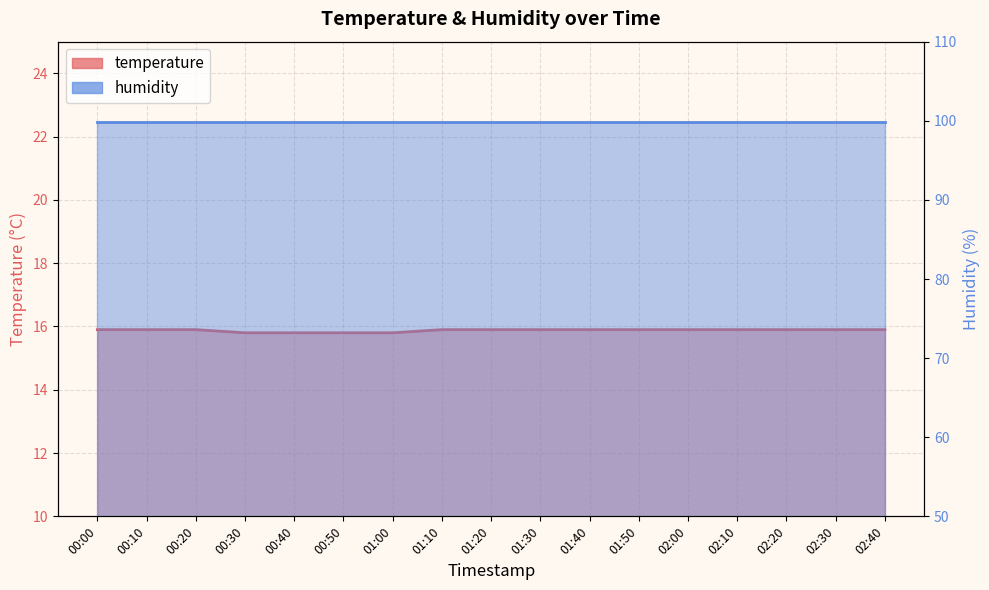

Reading left to right, transcribe all the data shown in this chart.

00:00=15.9	00:10=15.9	00:20=15.9	00:30=15.8	00:40=15.8	00:50=15.8	01:00=15.8	01:10=15.9	01:20=15.9	01:30=15.9	01:40=15.9	01:50=15.9	02:00=15.9	02:10=15.9	02:20=15.9	02:30=15.9	02:40=15.9